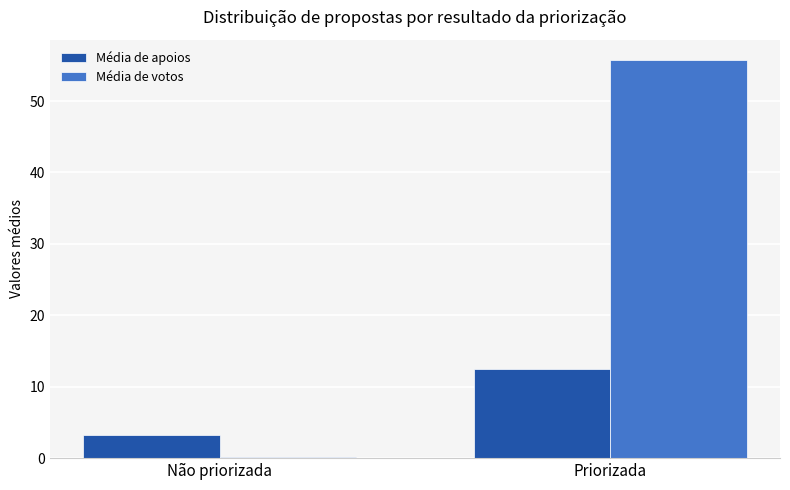

What is the greatest value displayed?

55.8